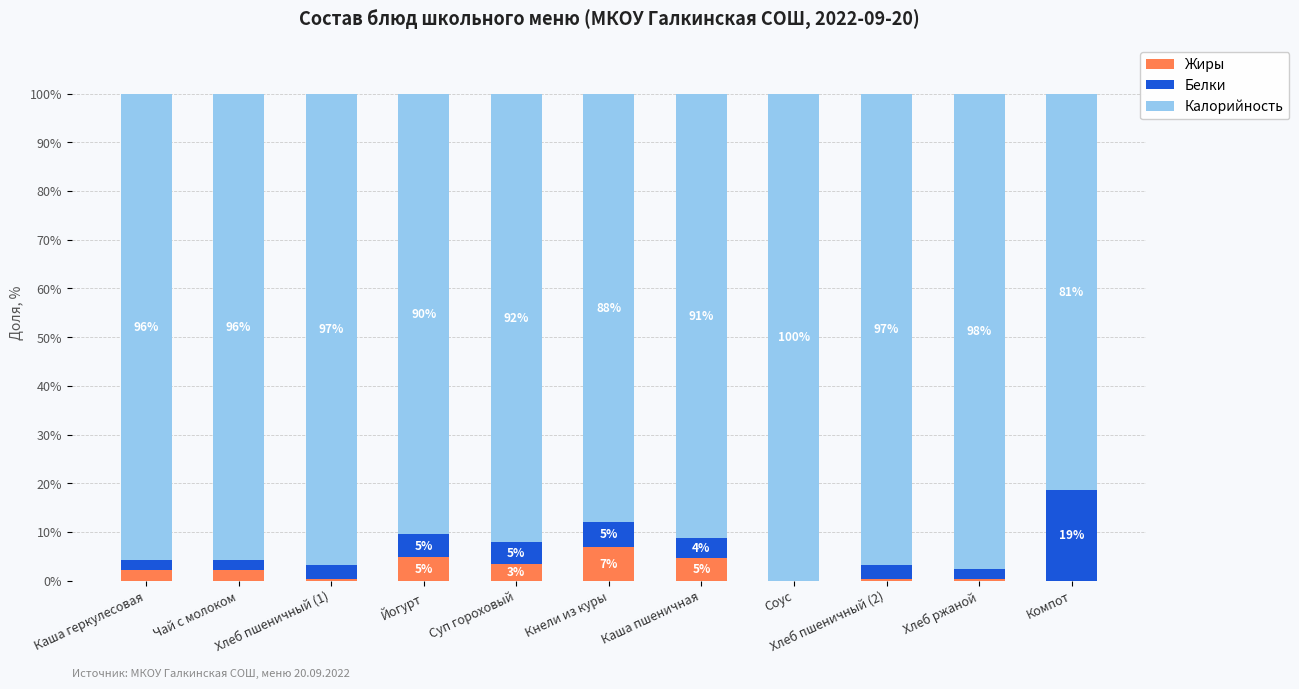

What is the total value across all series at Суп гороховый?

100.0